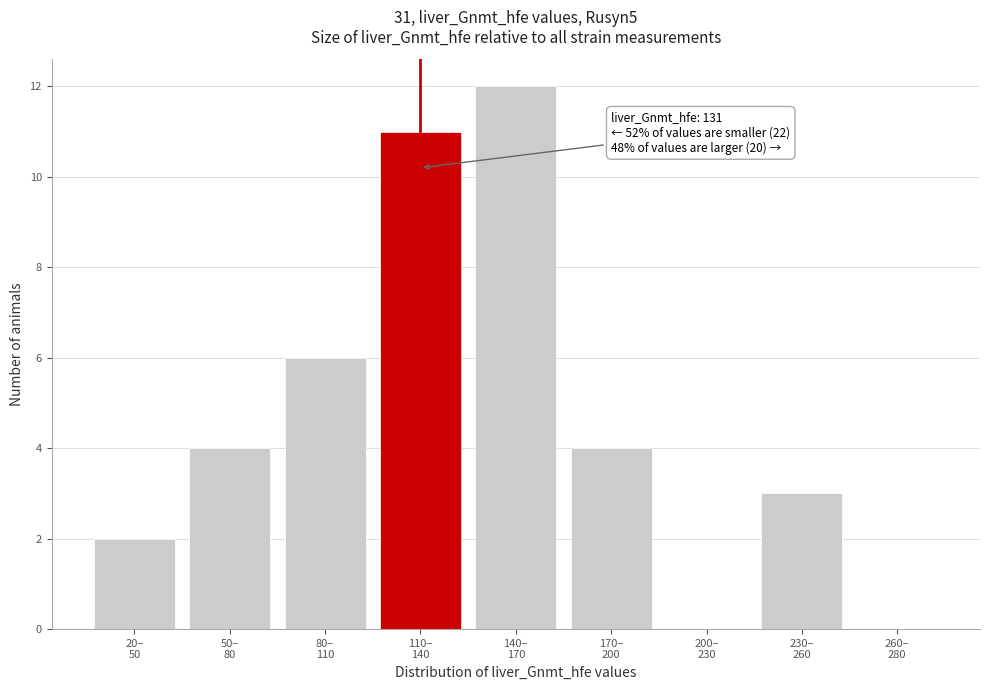

What is the maximum value shown in the chart?

12